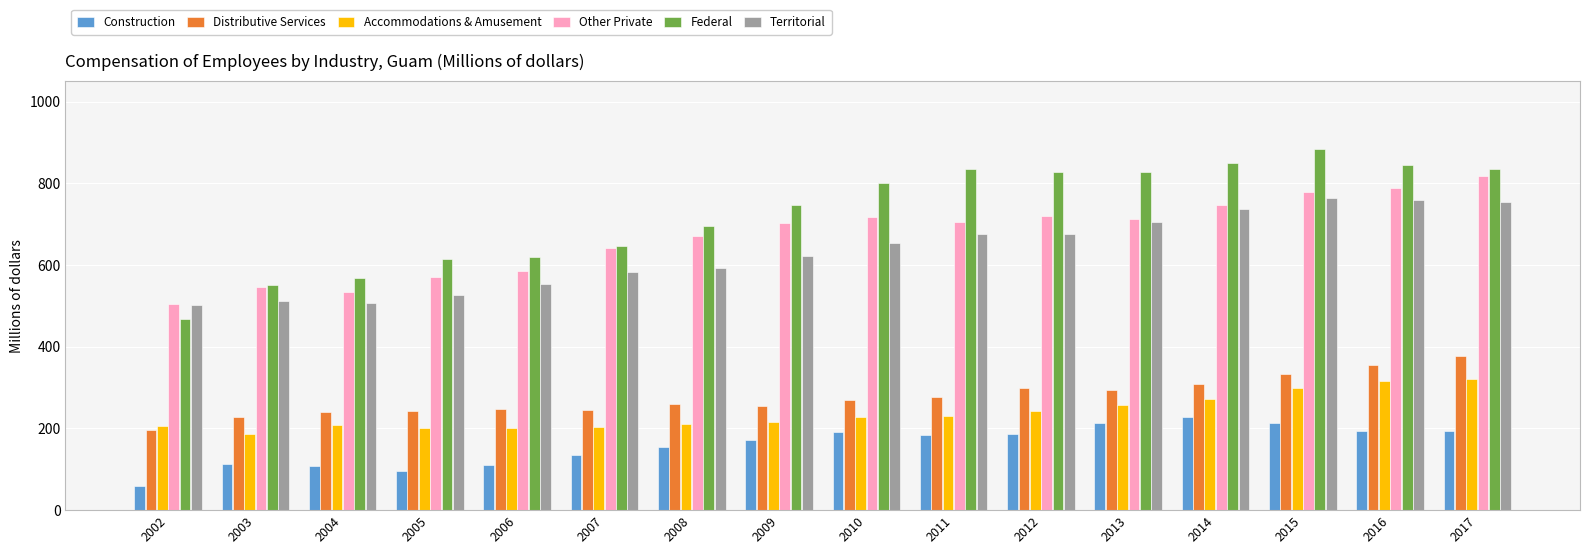

Is it true that Territorial equals 706 at 2013?

True